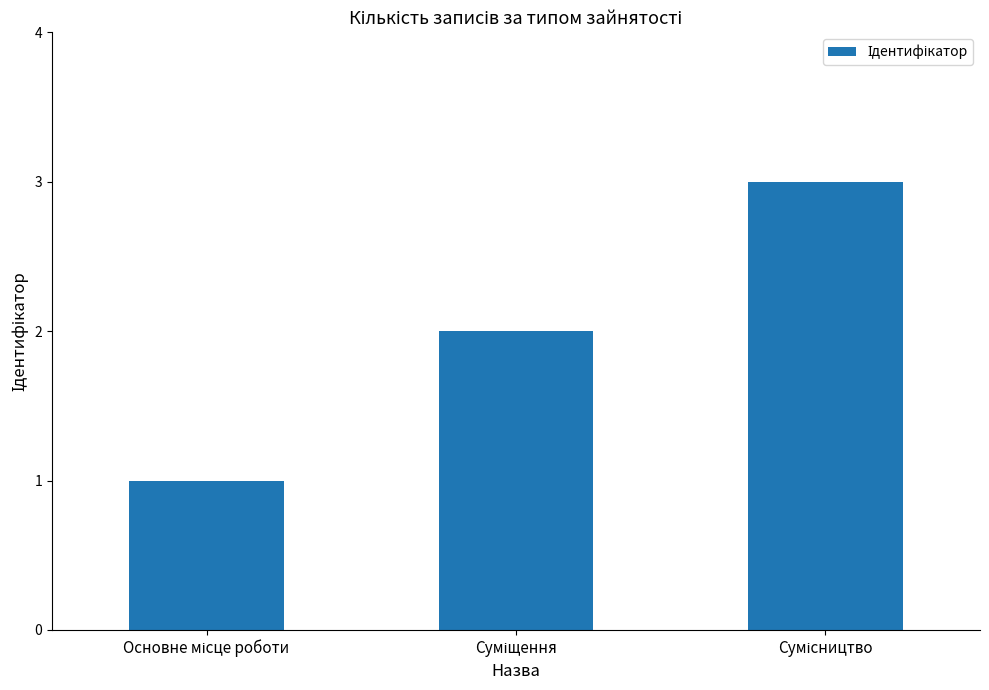

Are the bars horizontal?

No